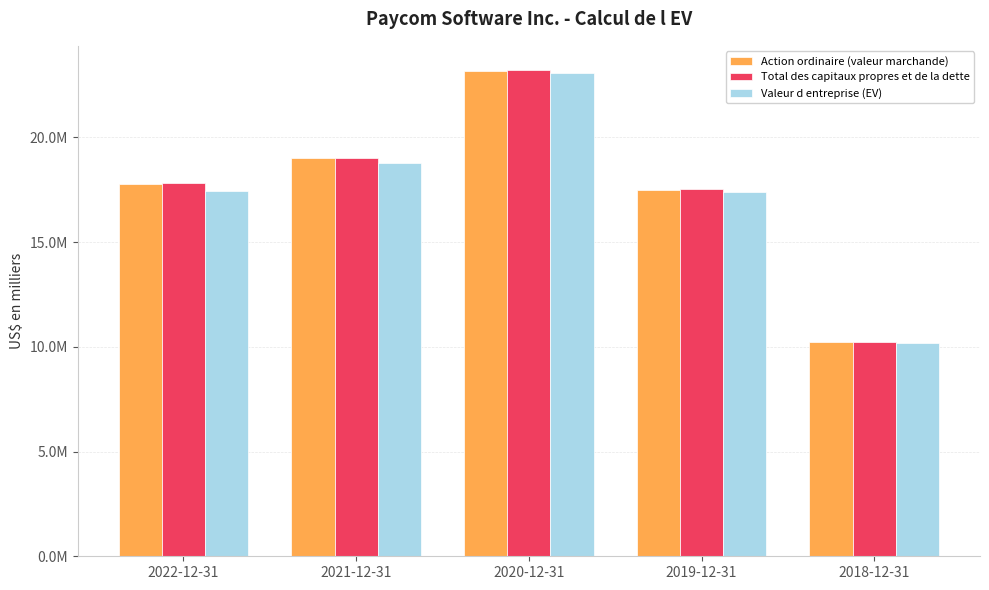

Where is Action ordinaire (valeur marchande) nearest to the value 16701280?

2019-12-31